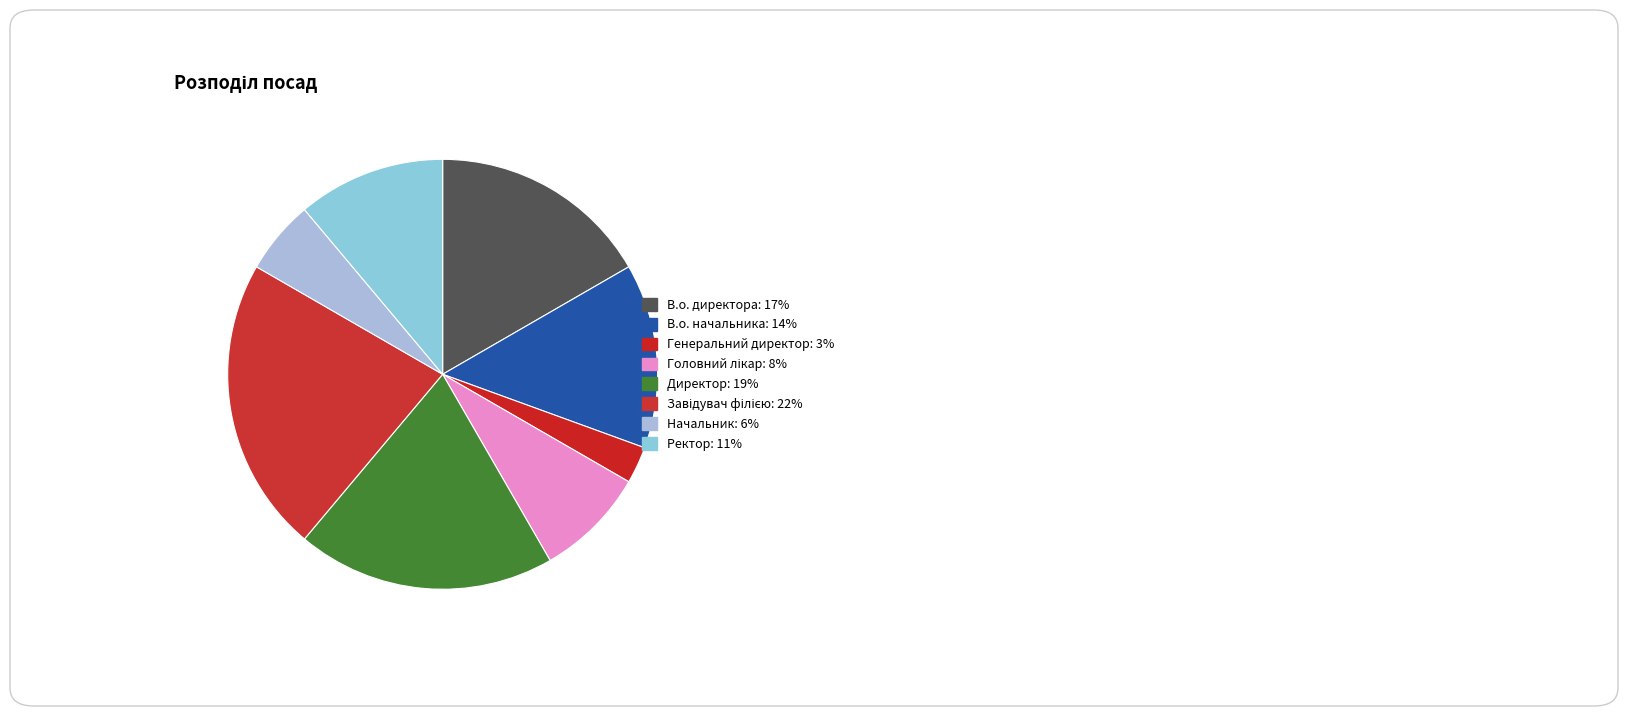

Is there any slice that represents more than half of the pie?

No